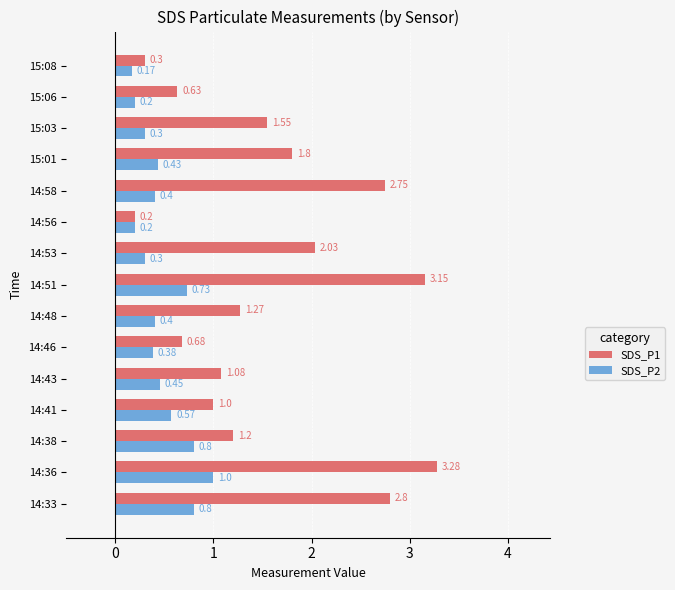

Rank the series by their average value, from highest to lowest.

SDS_P1, SDS_P2